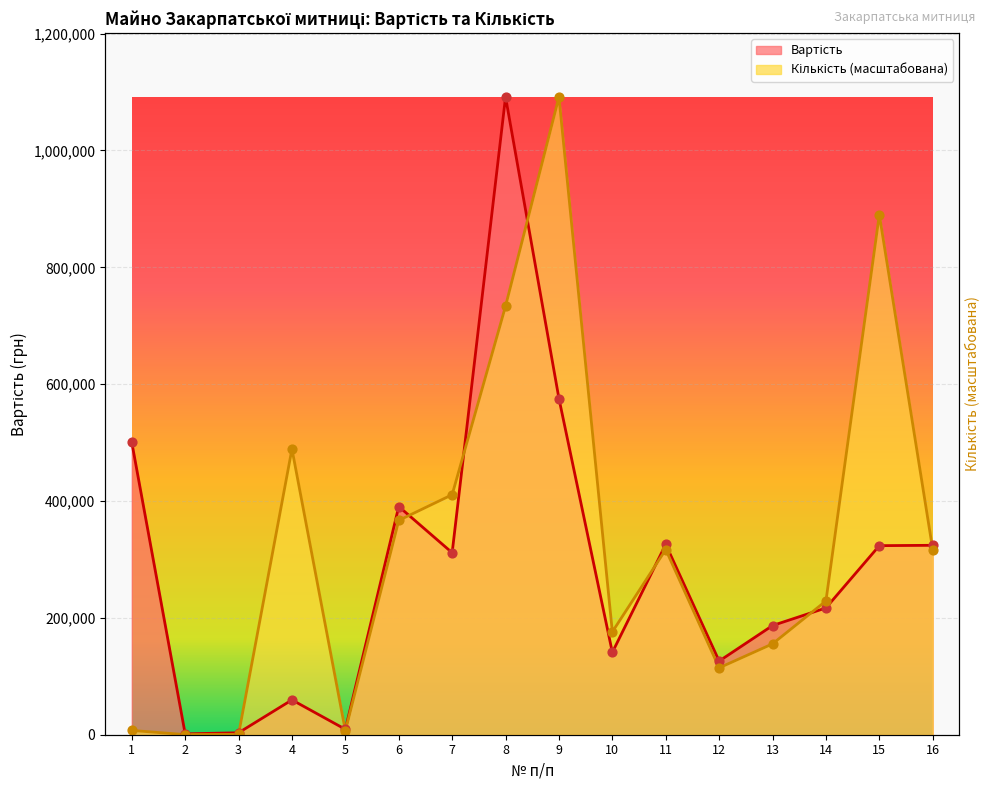

What are all the series names shown in the legend?

Вартість, Кількість